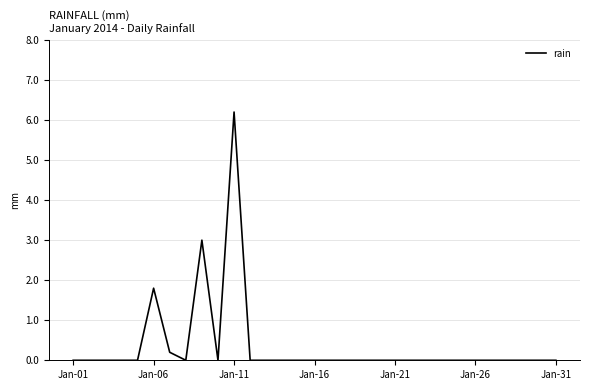

What is the difference between the maximum and minimum values?

6.2